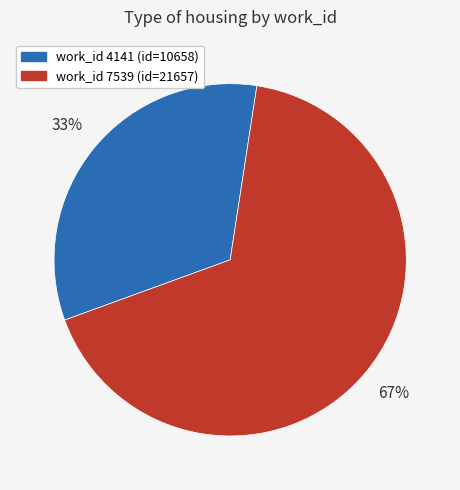

To the nearest percent, what is the average slice percentage?

50%